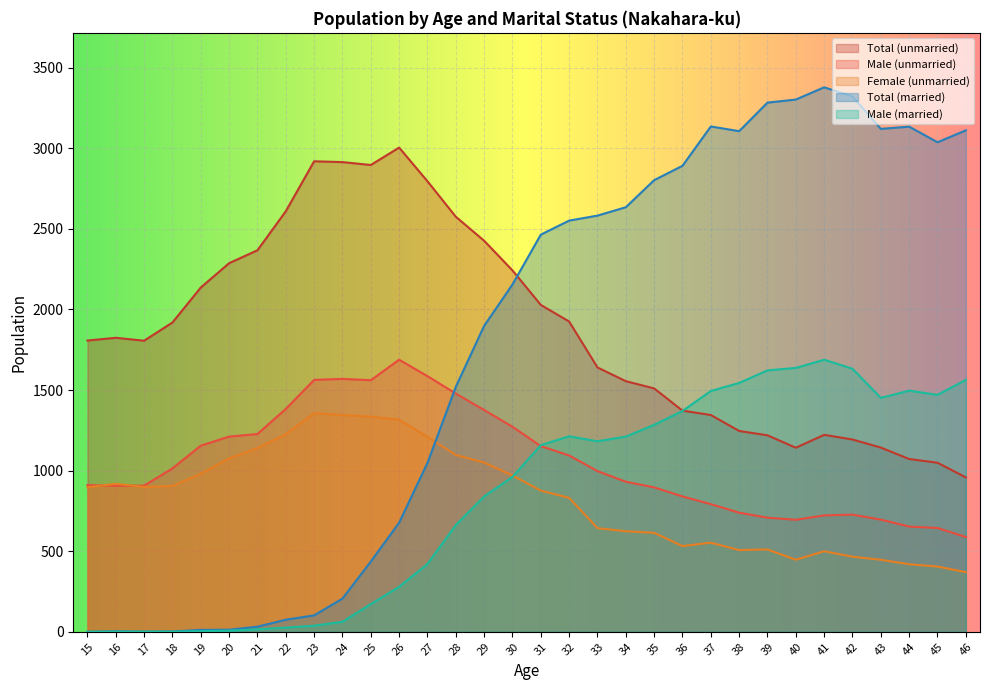

At 27, list the series in order from largest to smallest.

Total (unmarried), Male (unmarried), Female (unmarried), Total (married), Male (married)